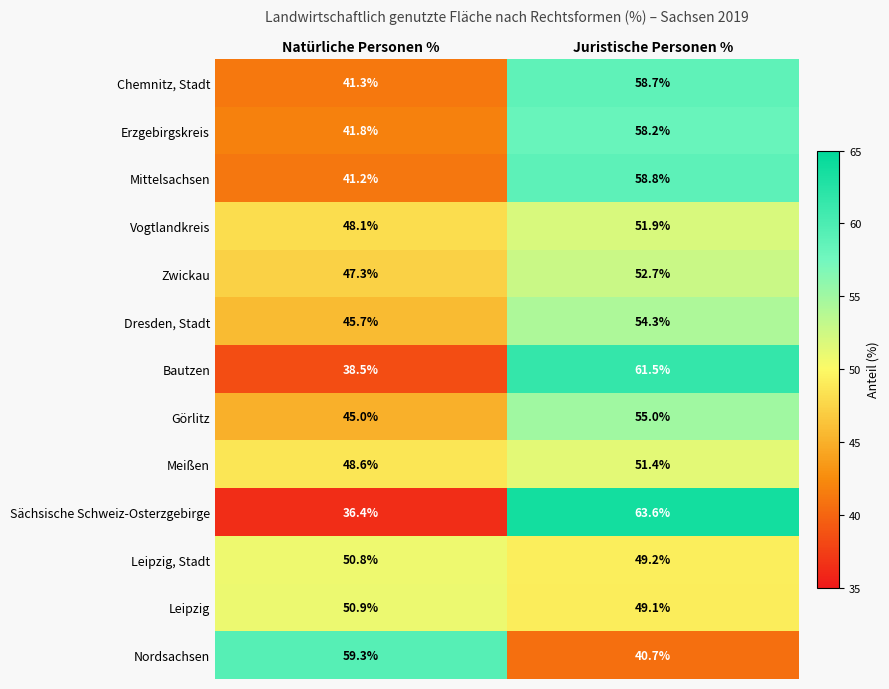

Which category has the highest value across all series?

Juristische Personen %